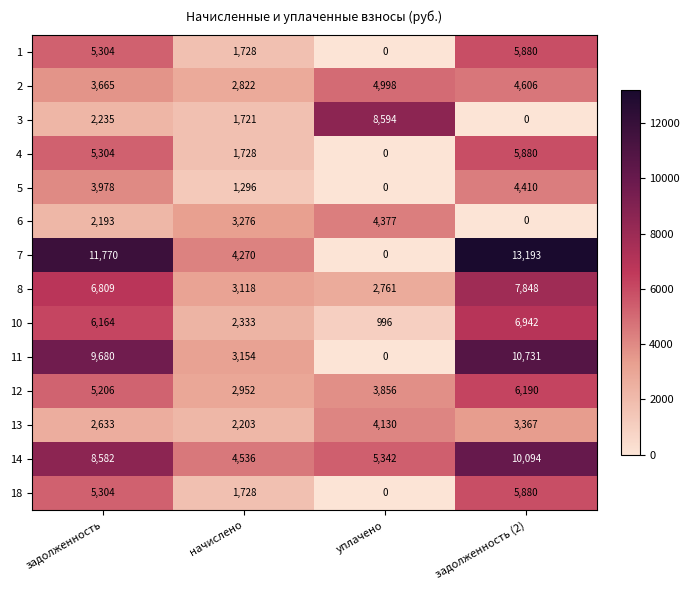

What value does the 14 series have at уплачено?

5342